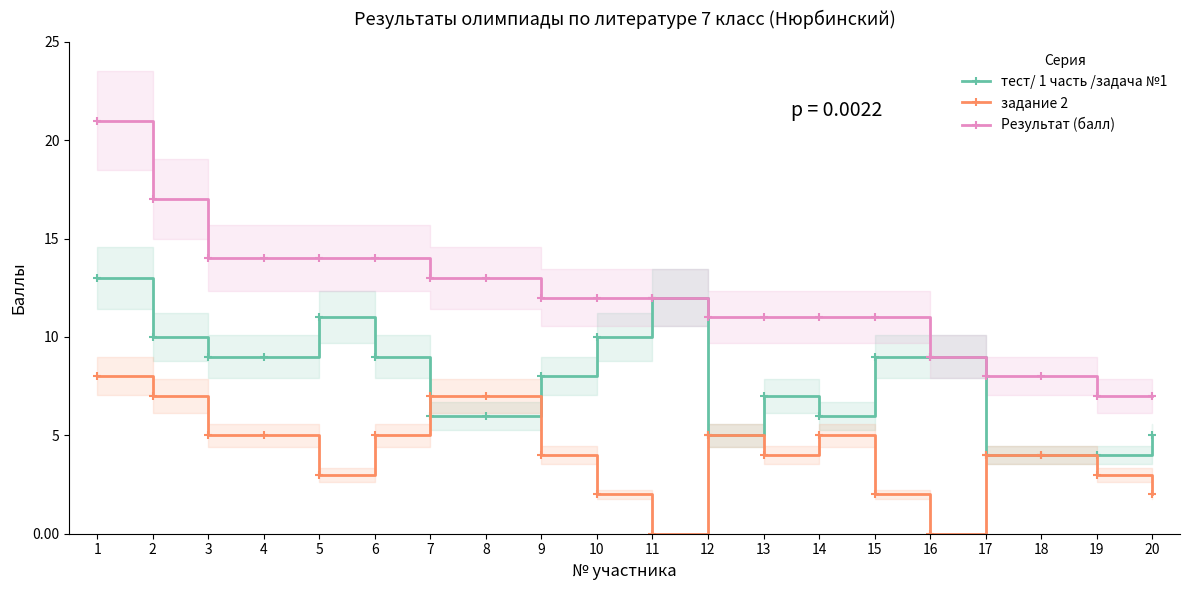

Which category has the lowest value across all series?

11